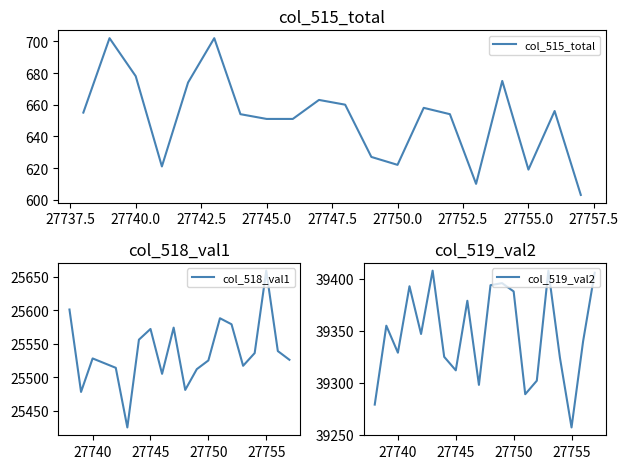

What is the difference between the maximum and minimum values in the col_519_val2 series?

151